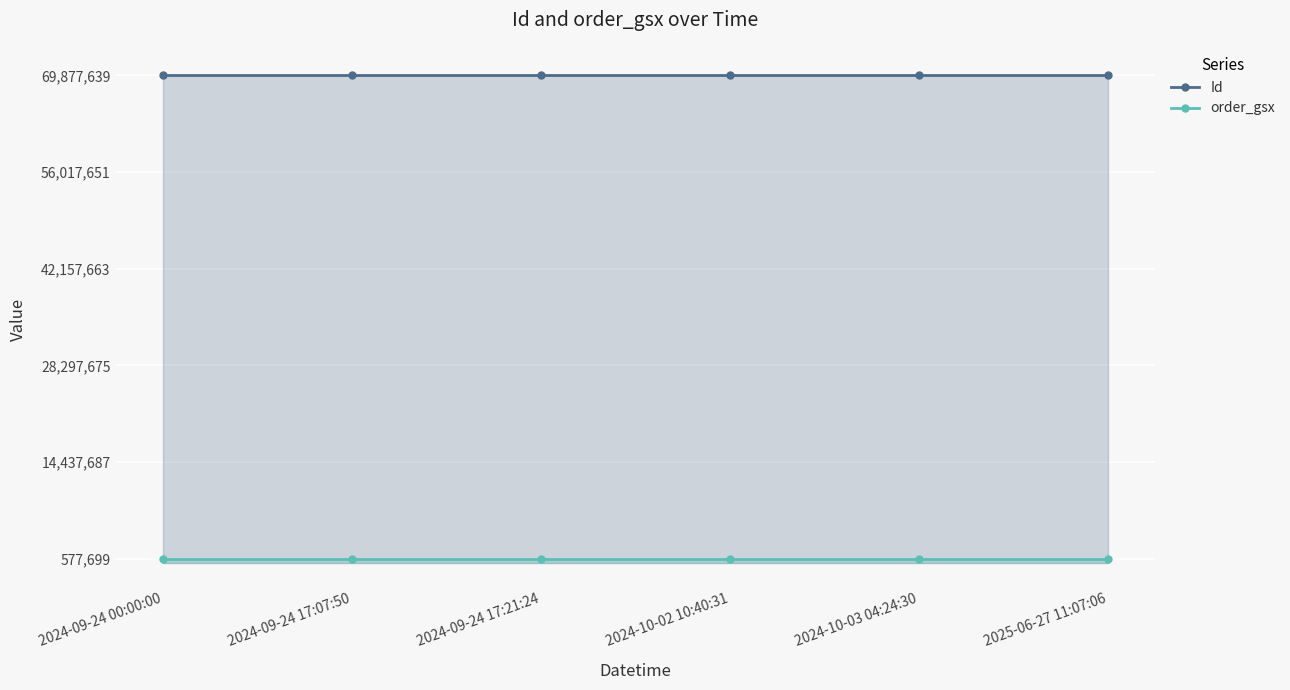

What is the difference between the maximum and minimum values in the Id series?

6